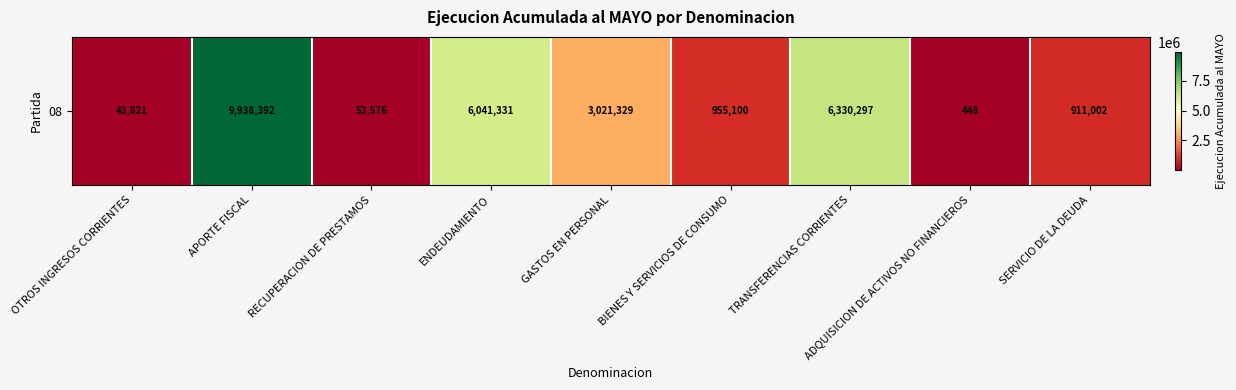

The value at RECUPERACION DE PRESTAMOS is 53576. True or false?

True